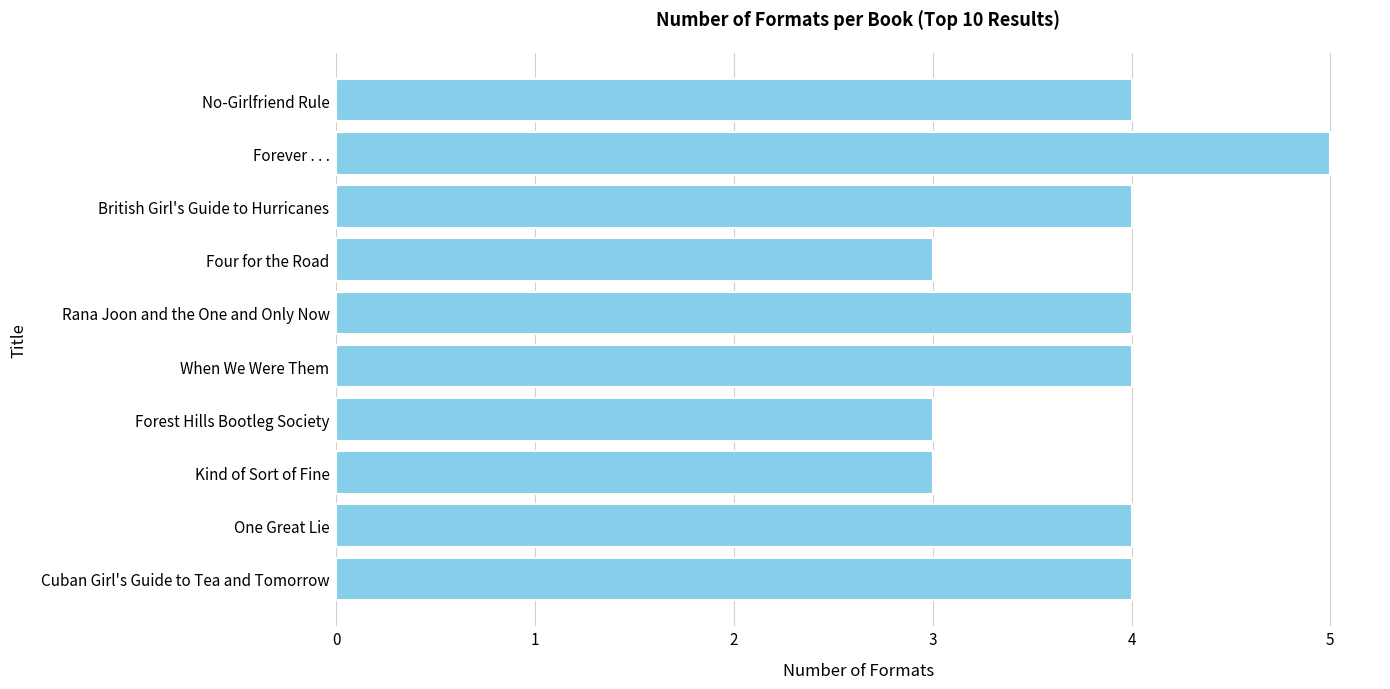

Reading top to bottom, transcribe all the data shown in this chart.

4	5	4	3	4	4	3	3	4	4